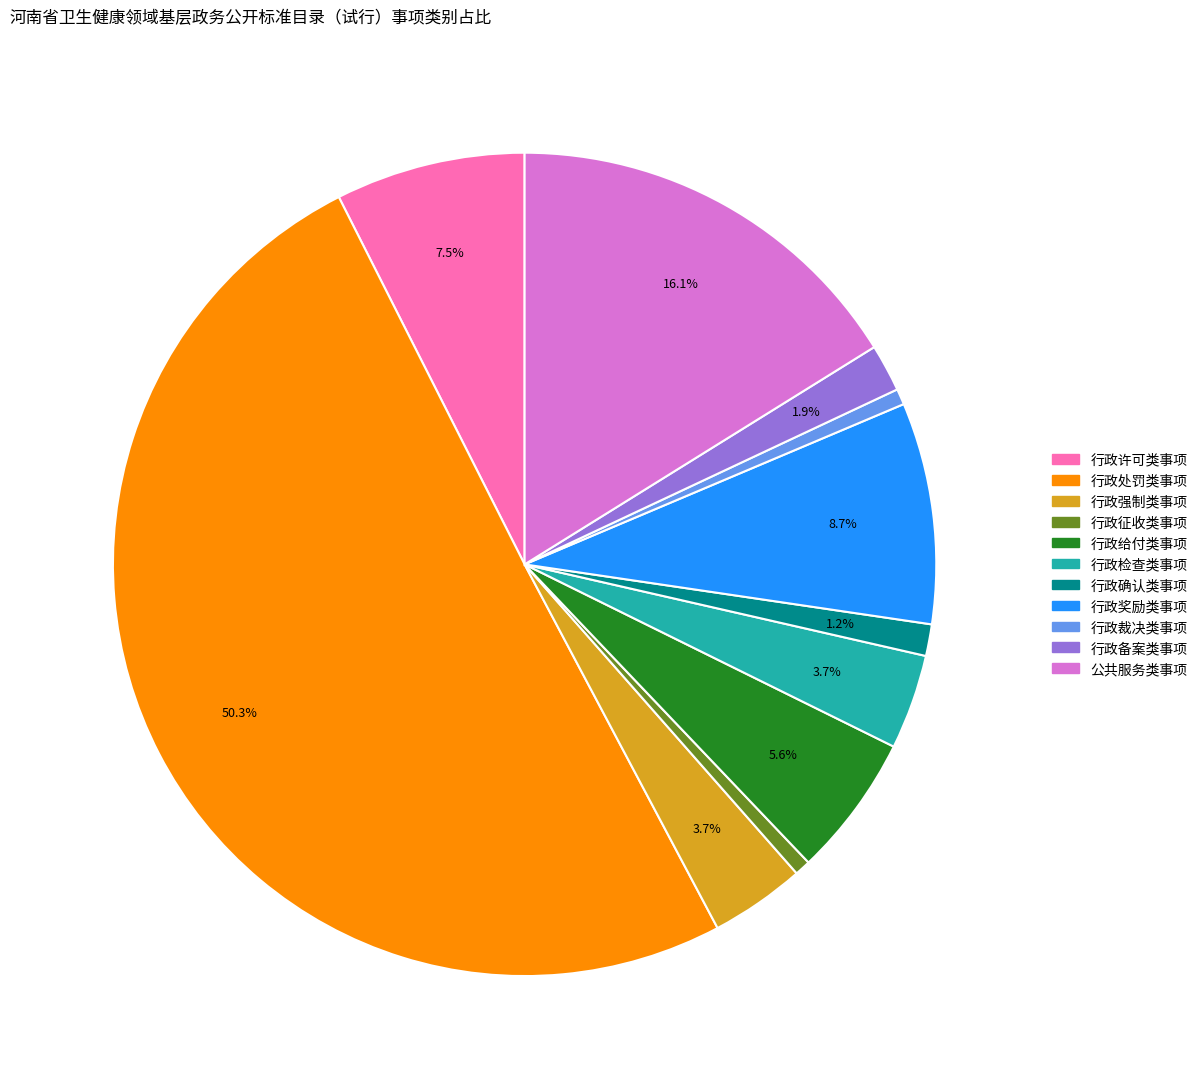

Between 行政裁决类事项 and 行政处罚类事项, which is larger?

行政处罚类事项